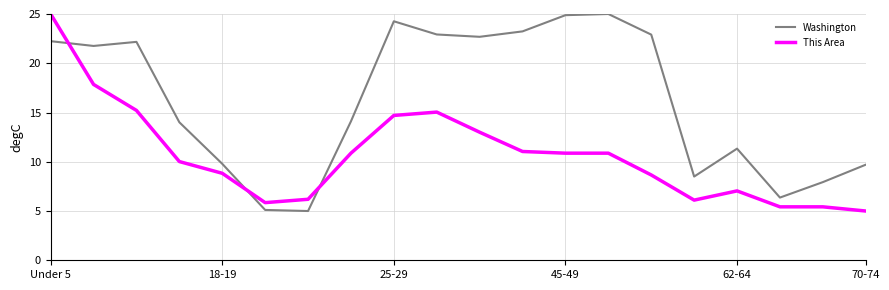

What is the difference between the maximum and minimum values in the Washington series?

20.0